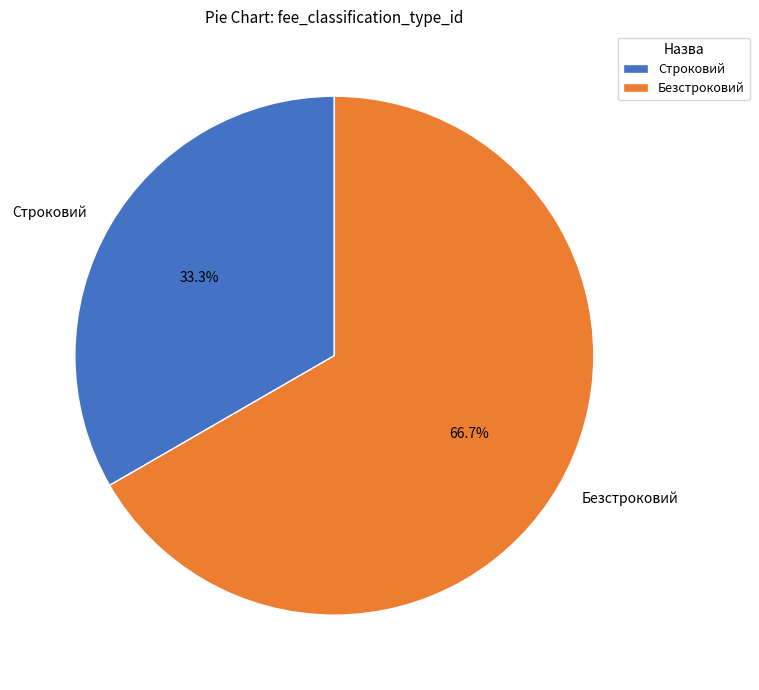

What is the smallest slice in the pie chart?

Строковий